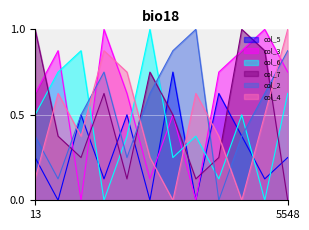

True or false: col_5 has a value of 0.1 at 13.

False